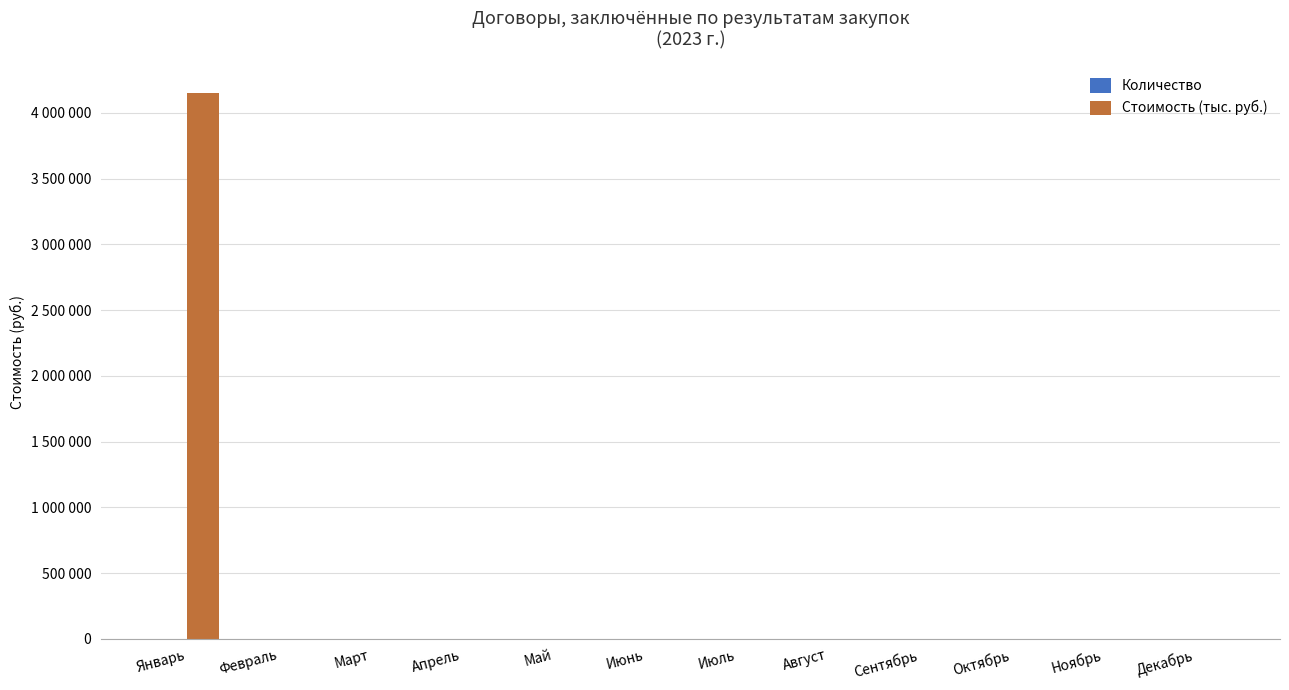

Reading left to right, transcribe all the data shown in this chart.

Количество: Январь=27.0	Февраль=0.0	Март=0.0	Апрель=0.0	Май=0.0	Июнь=0.0	Июль=0.0	Август=0.0	Сентябрь=0.0	Октябрь=0.0	Ноябрь=0.0	Декабрь=0.0
Стоимость (тыс. руб.): Январь=4150916.9	Февраль=0.0	Март=0.0	Апрель=0.0	Май=0.0	Июнь=0.0	Июль=0.0	Август=0.0	Сентябрь=0.0	Октябрь=0.0	Ноябрь=0.0	Декабрь=0.0